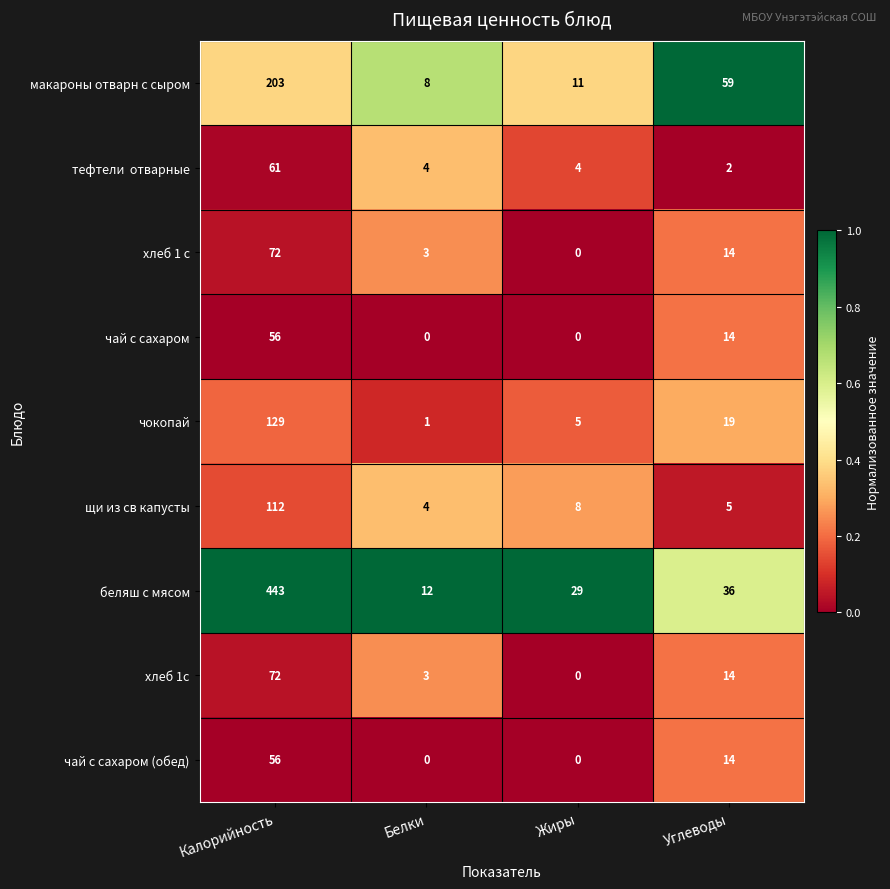

True or false: беляш с мясом has a value of 6 at Белки.

False